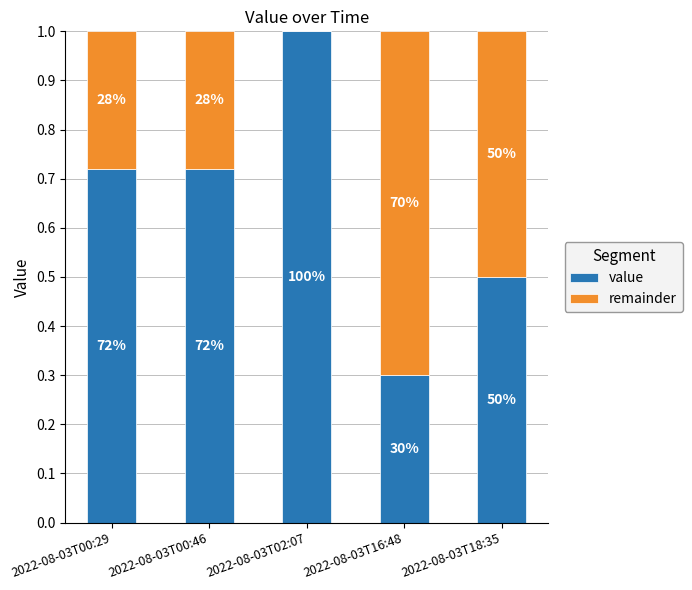

What is the average value of the value series?

0.6